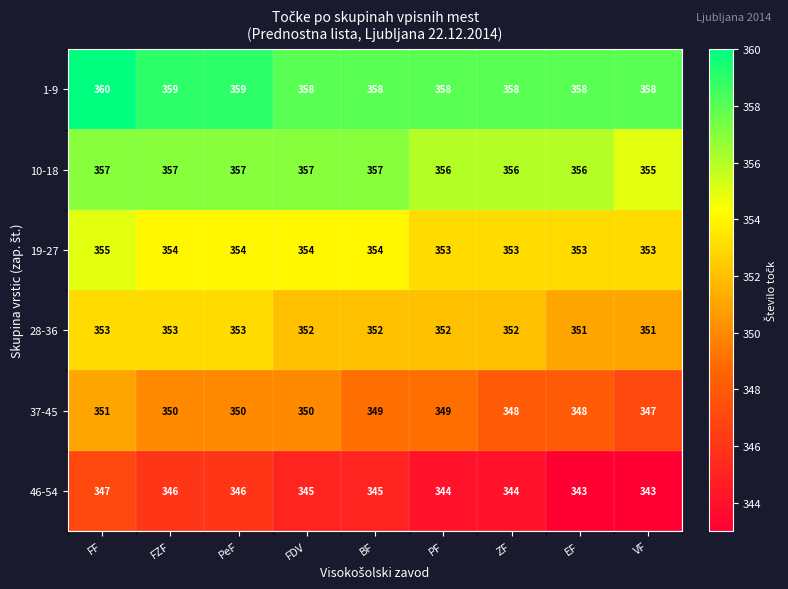

Rank the series at ZF from lowest to highest value.

46-54, 37-45, 28-36, 19-27, 10-18, 1-9